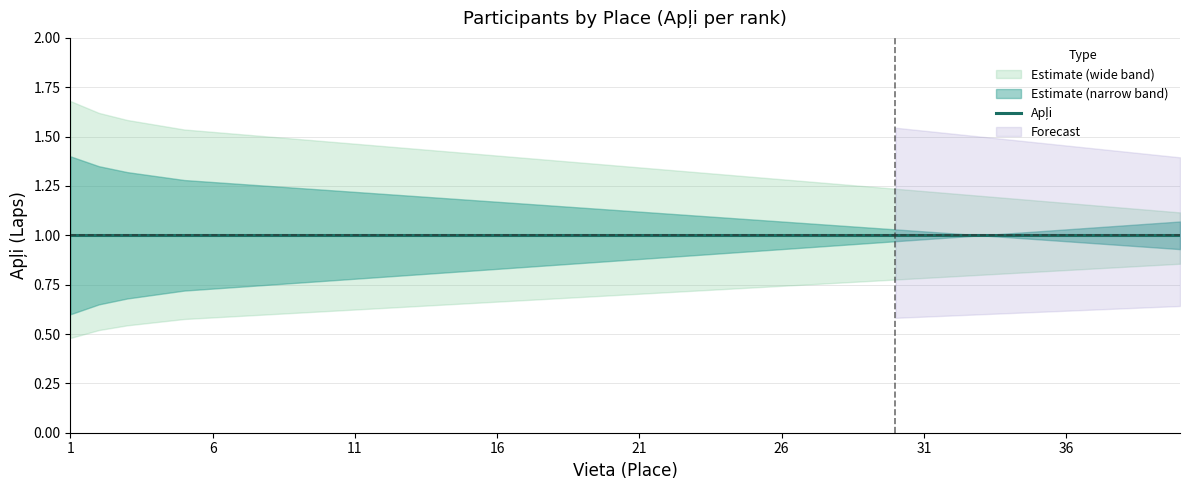

True or false: Apļi lower and Apļi upper cross at least once.

False